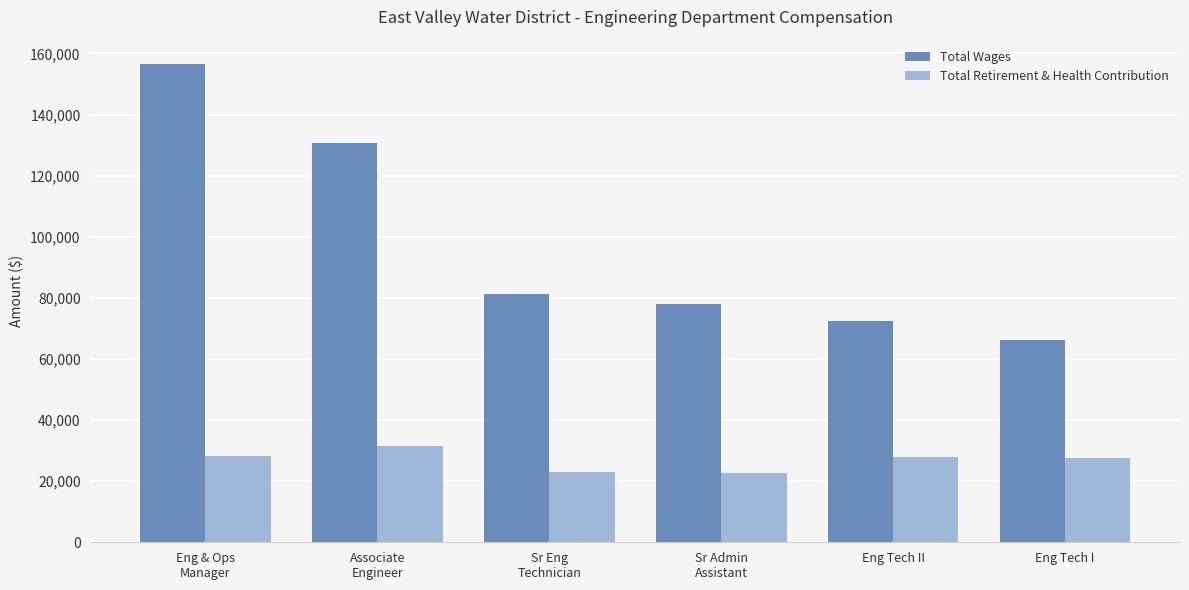

Between Sr Admin
Assistant and Eng Tech I, which series saw the biggest shift?

Total Wages